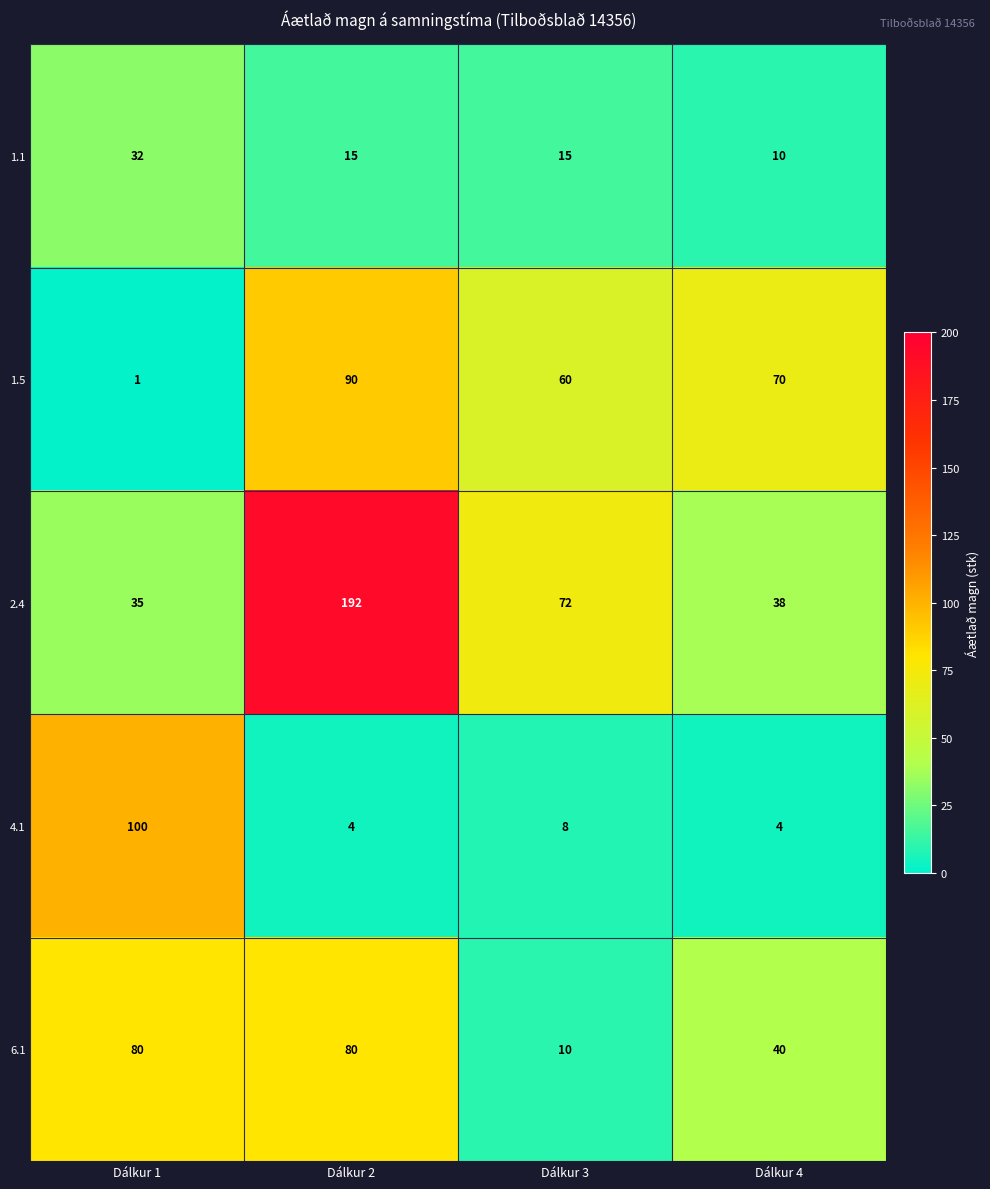

How many data points in 2.4 are less than 72?

2